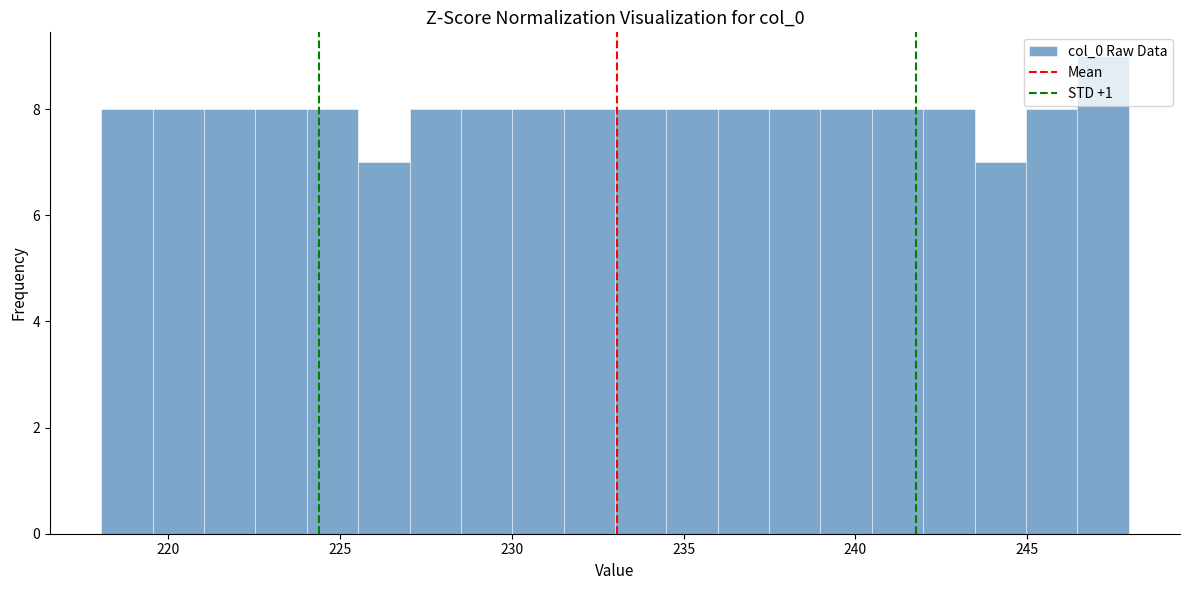

Read against the x-axis, roughly where is the centre of the tallest bar?

247.0